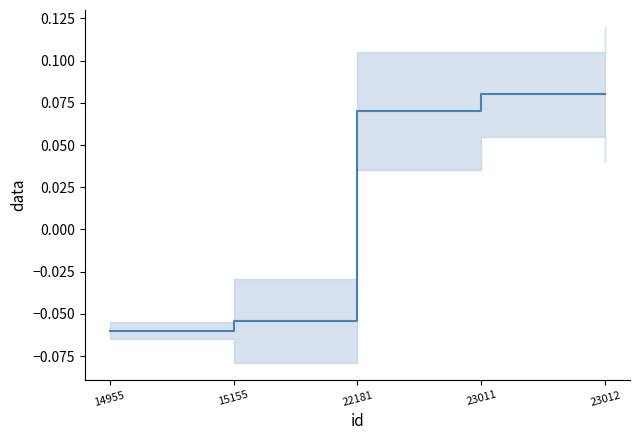

Reading left to right, extract all data points from this chart.

-0.1	-0.1	0.1	0.1	0.1